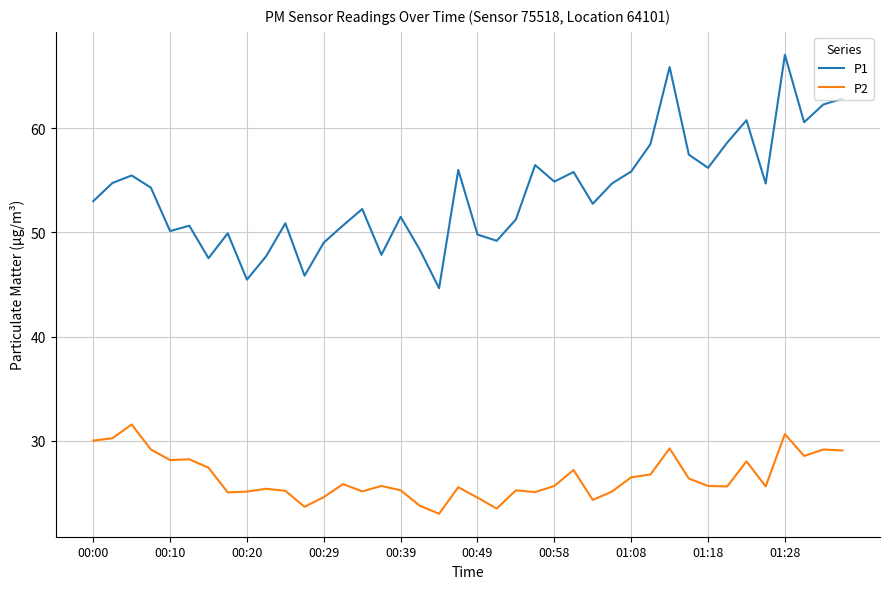

Which series has the largest total across all categories?

P1